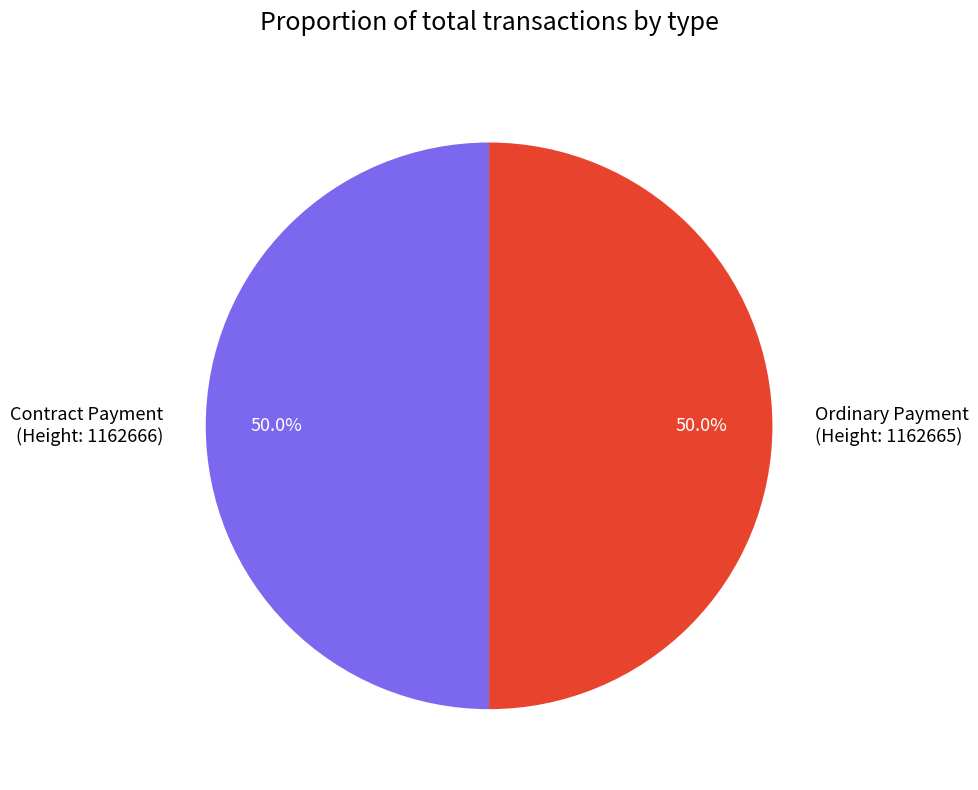

What is the ratio of the value at Contract Payment (Height: 1162666) to the value at Ordinary Payment (Height: 1162665)?

1.0